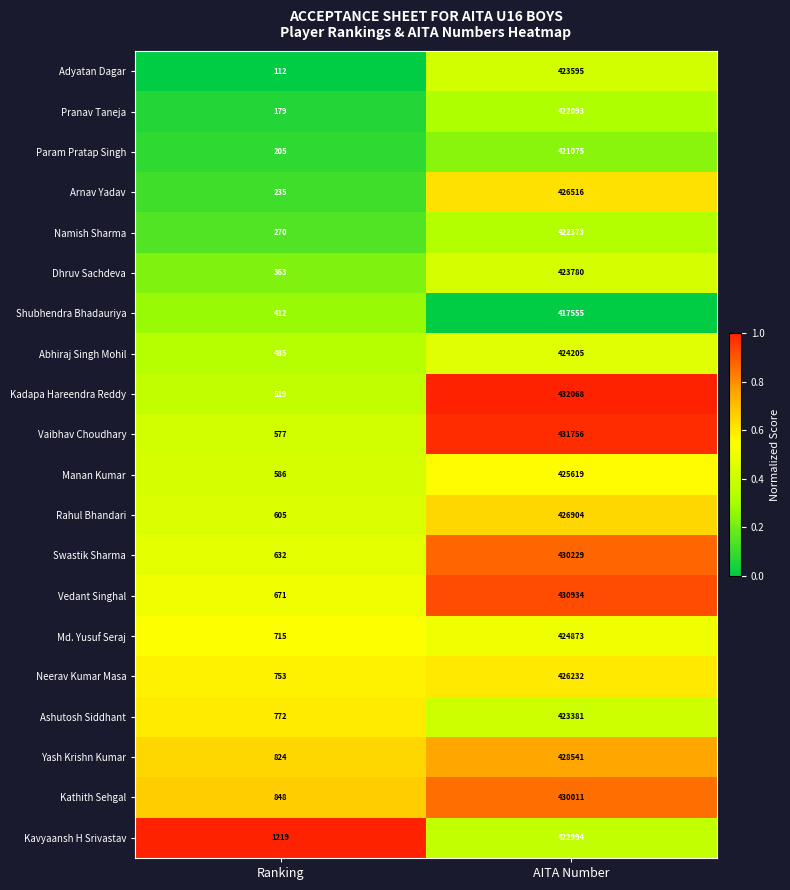

List the series in order of their peak value, highest first.

Kadapa Hareendra Reddy, Vaibhav Choudhary, Vedant Singhal, Swastik Sharma, Kathith Sehgal, Yash Krishn Kumar, Rahul Bhandari, Arnav Yadav, Neerav Kumar Masa, Manan Kumar, Md. Yusuf Seraj, Abhiraj Singh Mohil, Dhruv Sachdeva, Adyatan Dagar, Ashutosh Siddhant, Kavyaansh H Srivastav, Namish Sharma, Pranav Taneja, Param Pratap Singh, Shubhendra Bhadauriya